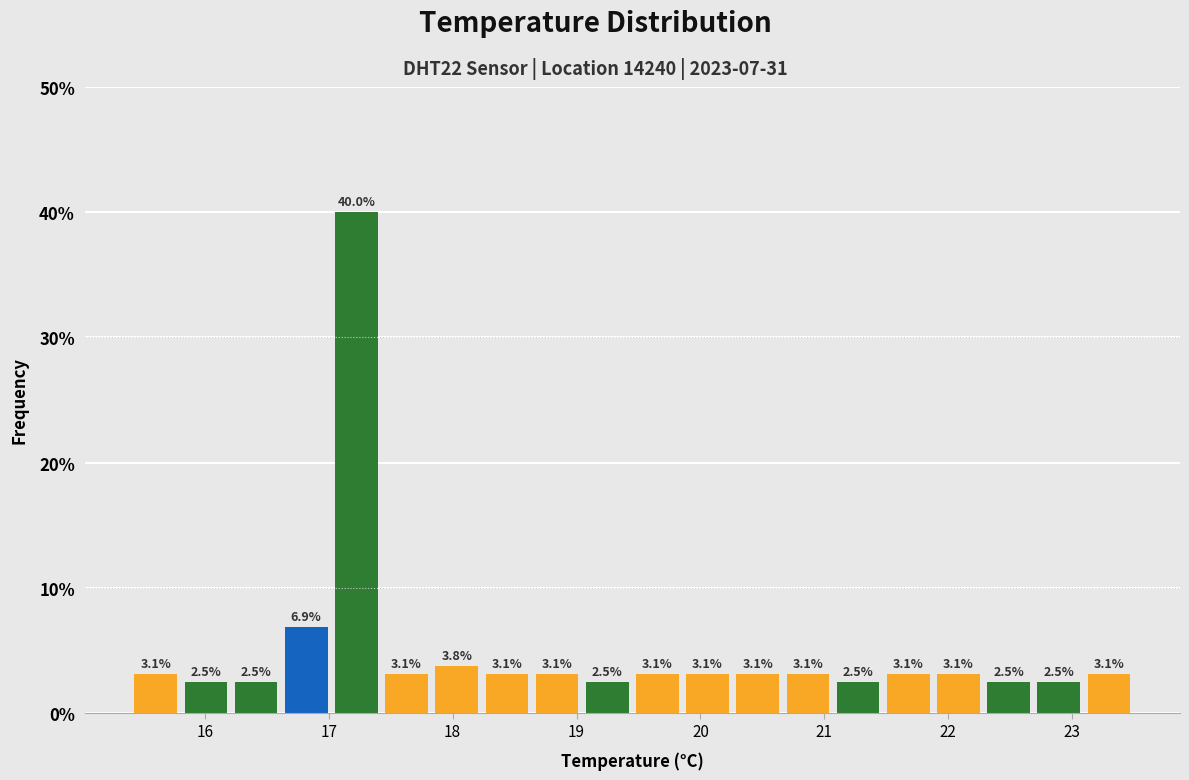

Over which range of the x-axis is the bar tallest?

17.0 to 17.4